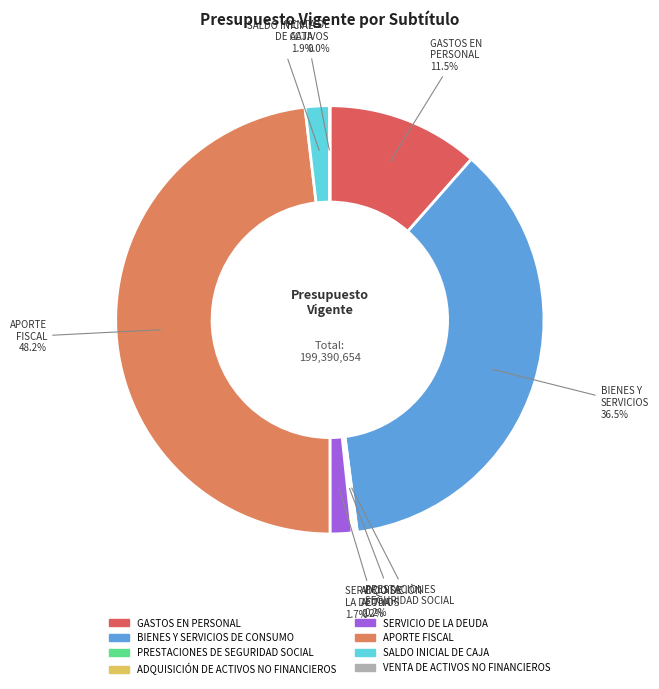

Do APORTE FISCAL and GASTOS EN PERSONAL together represent more than half of the pie?

Yes